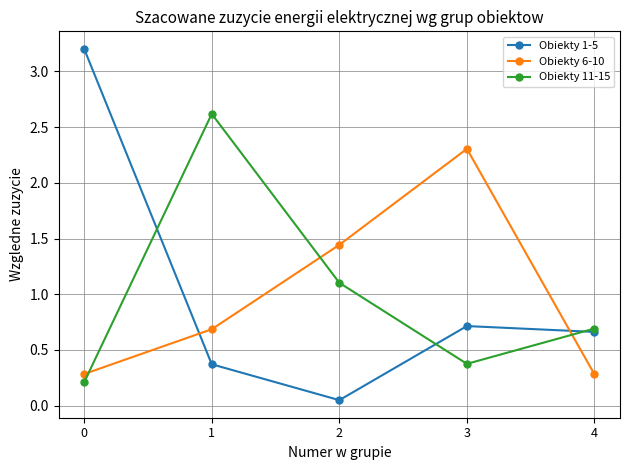

What are all the series names shown in the legend?

Obiekty 1-5, Obiekty 6-10, Obiekty 11-15